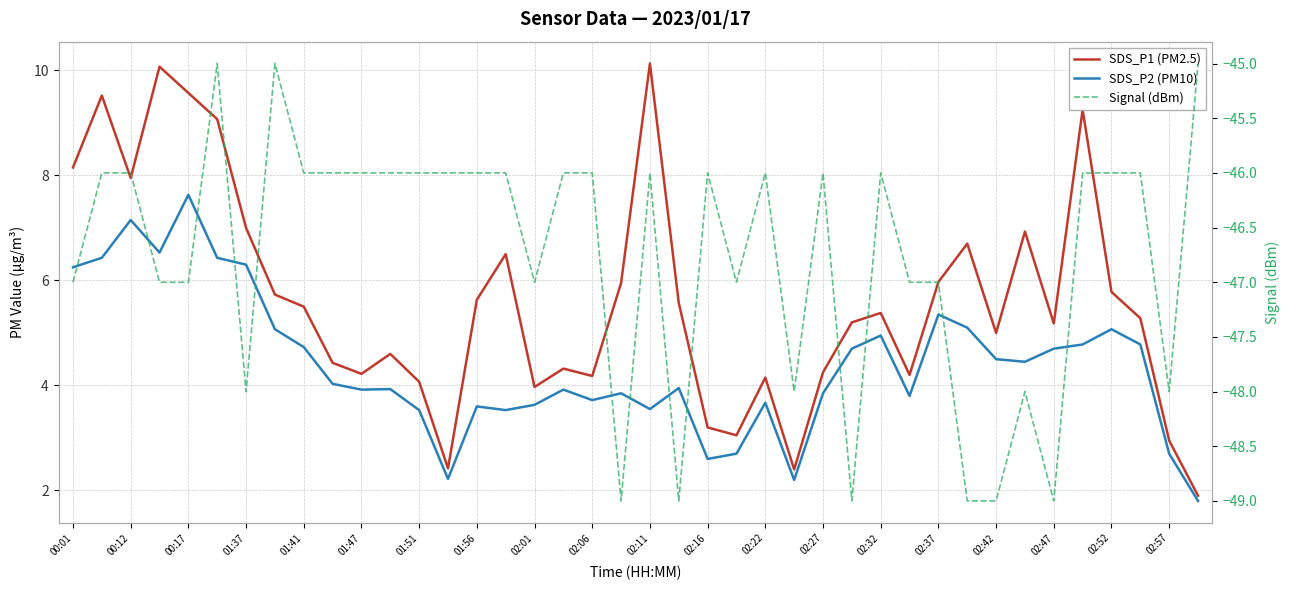

True or false: Signal (dBm) and SDS_P1 (PM2.5) intersect in this chart.

False